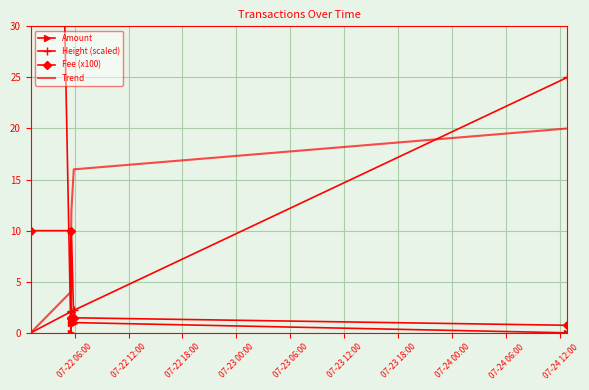

Which label corresponds to the largest value in the chart?

07-22 06:00